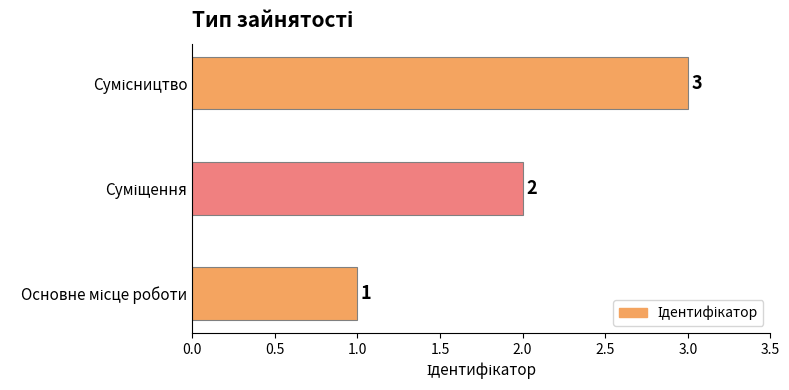

What is the sum of all values?

6